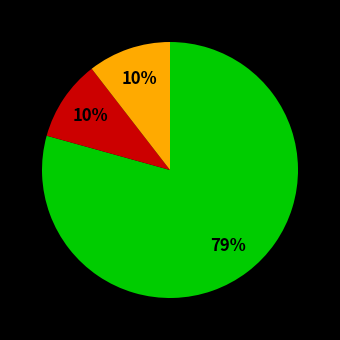

To the nearest percent, what is the average slice percentage?

33%